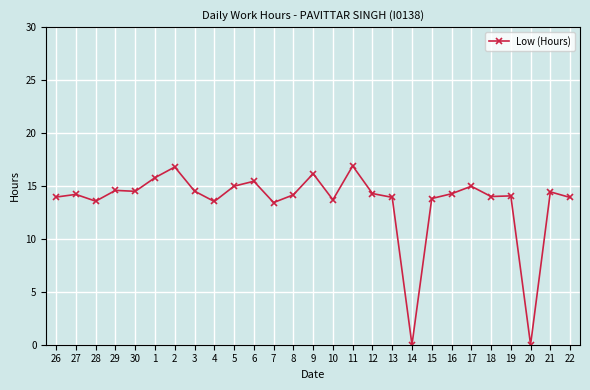

Between 9 and 10, which is larger?

9